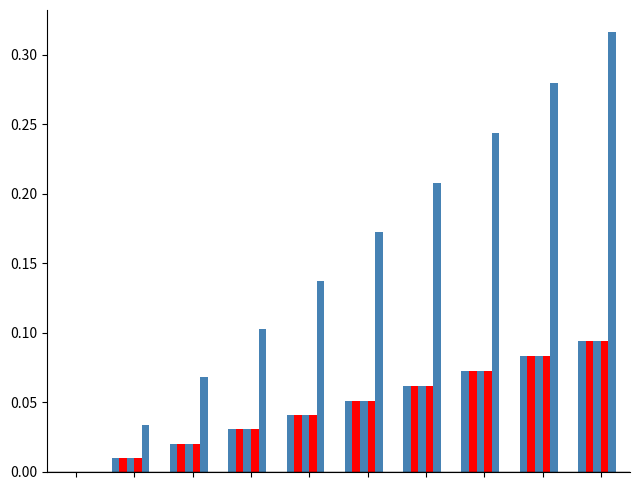

How many categories are shown in the chart?

10